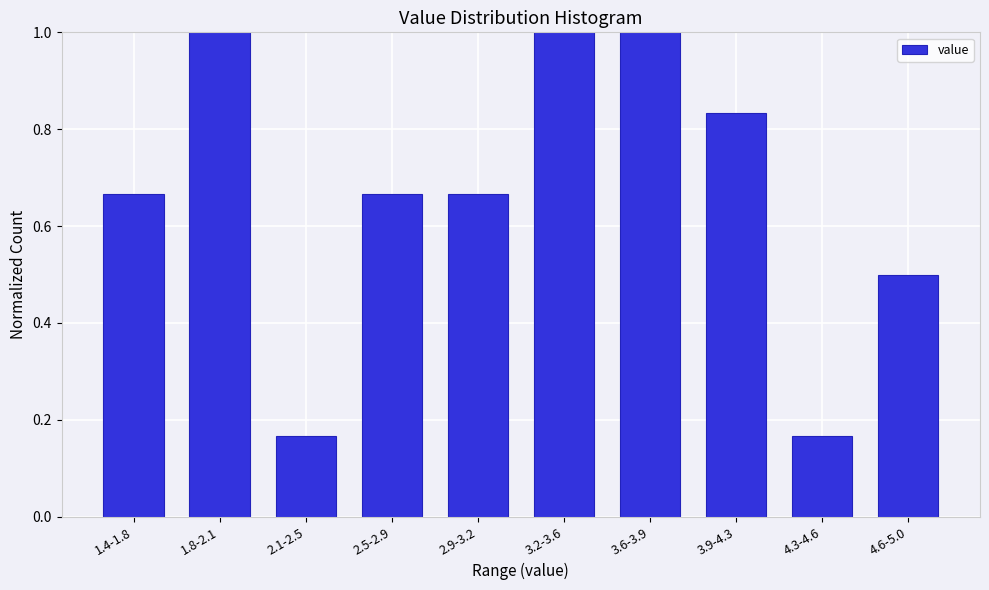

What is the sum of the values at 3.9-4.3 and 2.5-2.9?

1.5